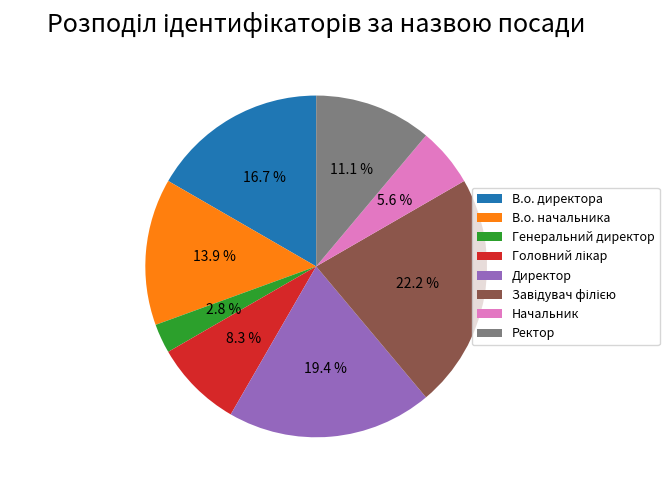

Between Директор and В.о. начальника, which is larger?

Директор